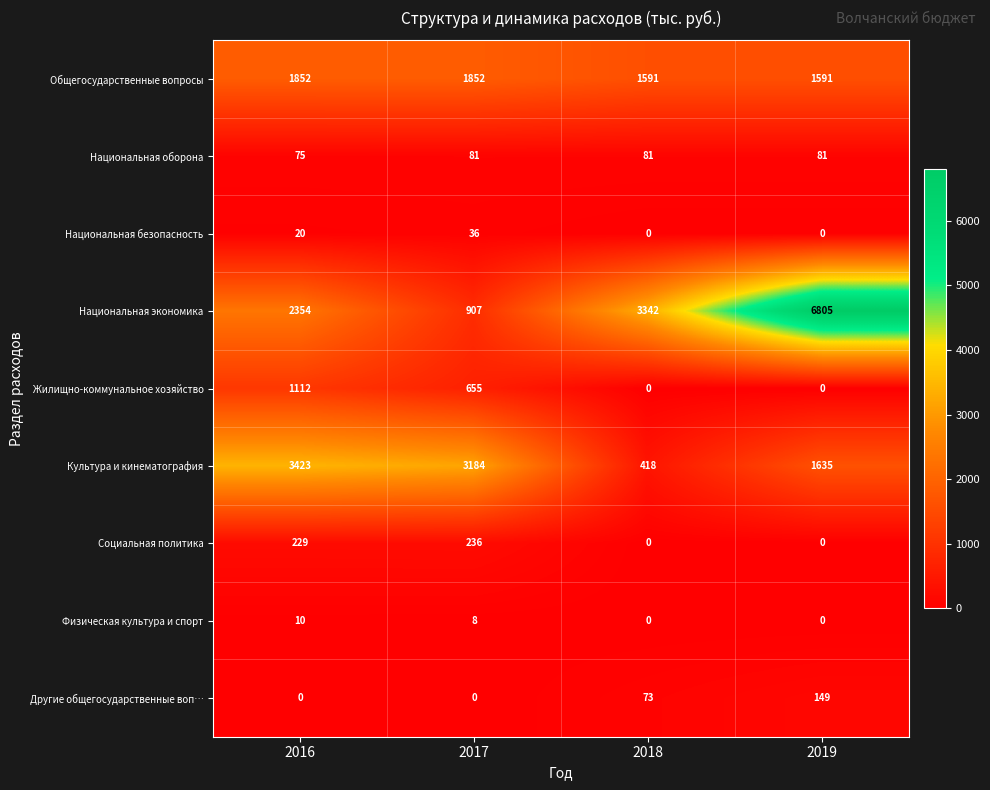

At which label is Национальная экономика closest to 3856?

2018